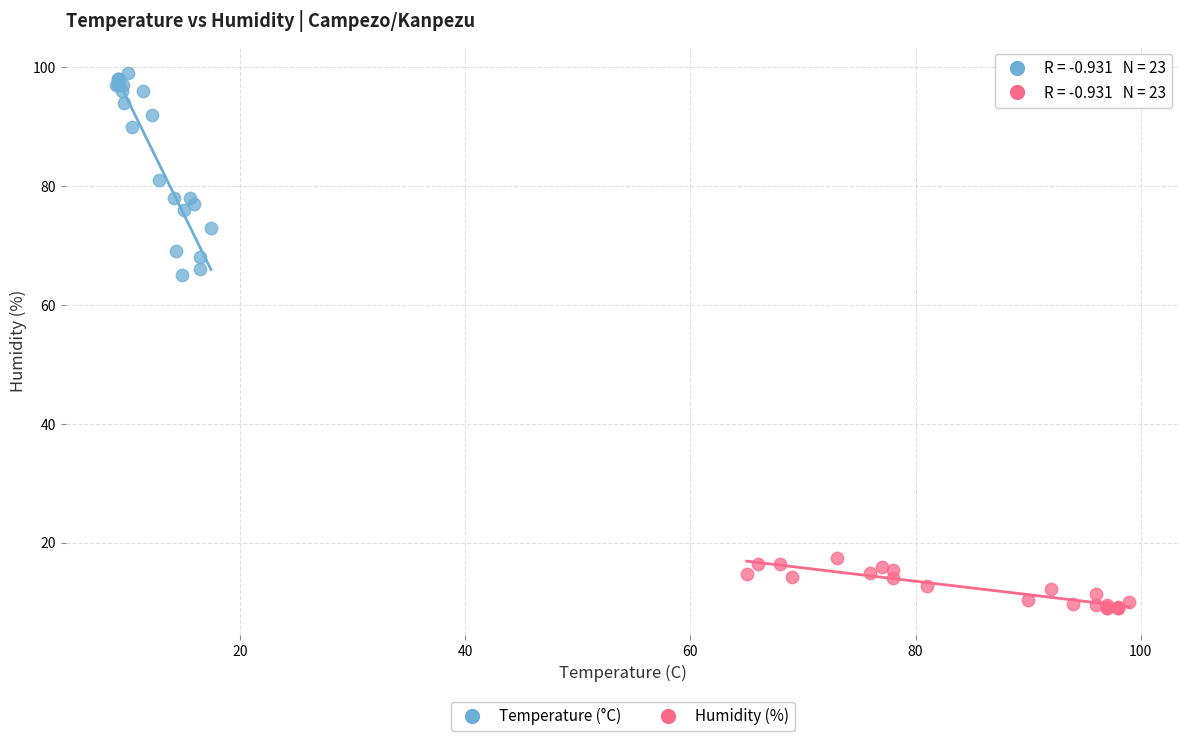

Which series contains the lowest Y value?

Humidity (%)